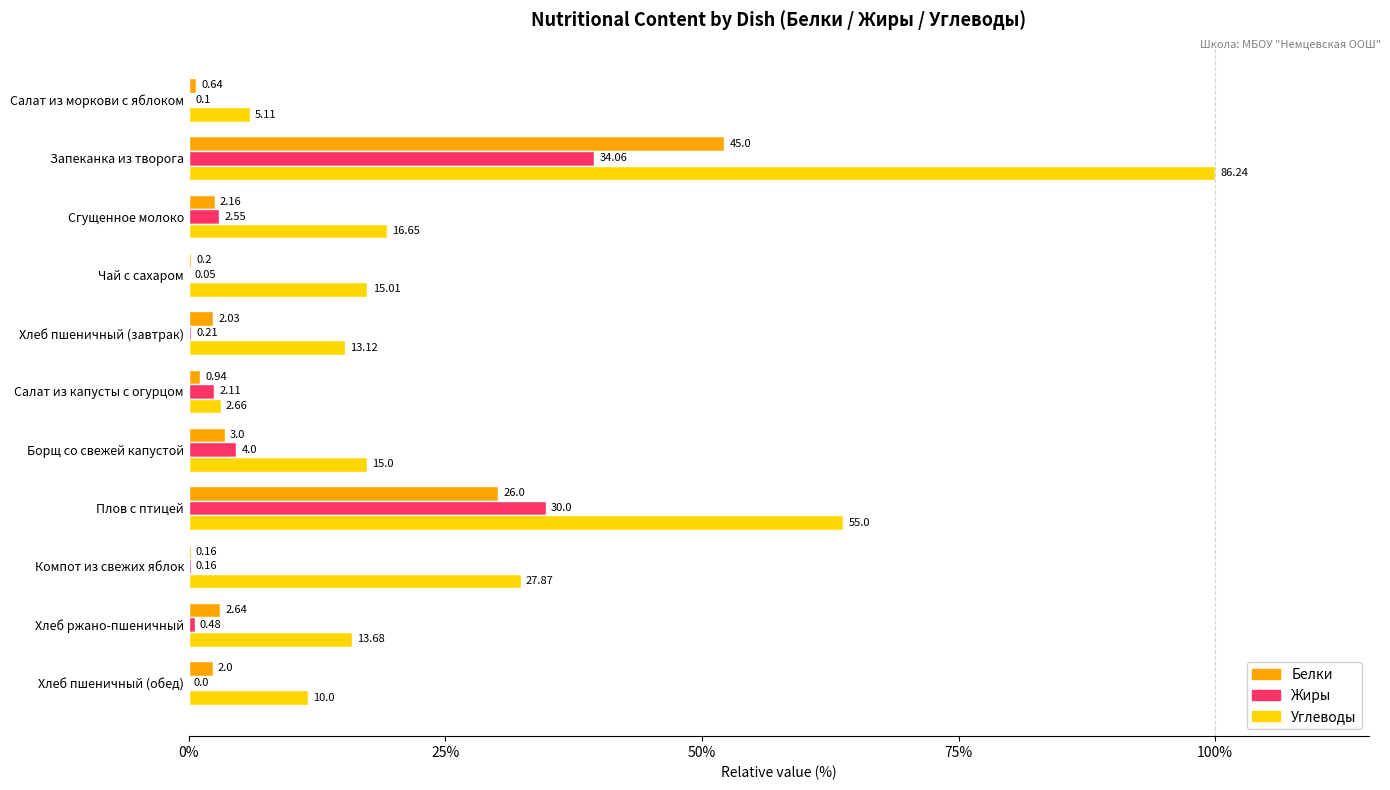

What are all the series names shown in the legend?

Белки, Жиры, Углеводы